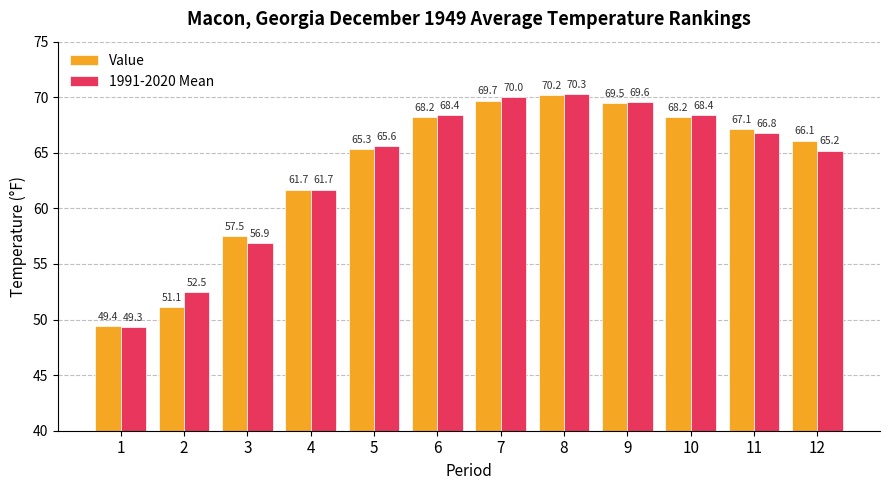

What is the minimum value shown in the chart?

49.3